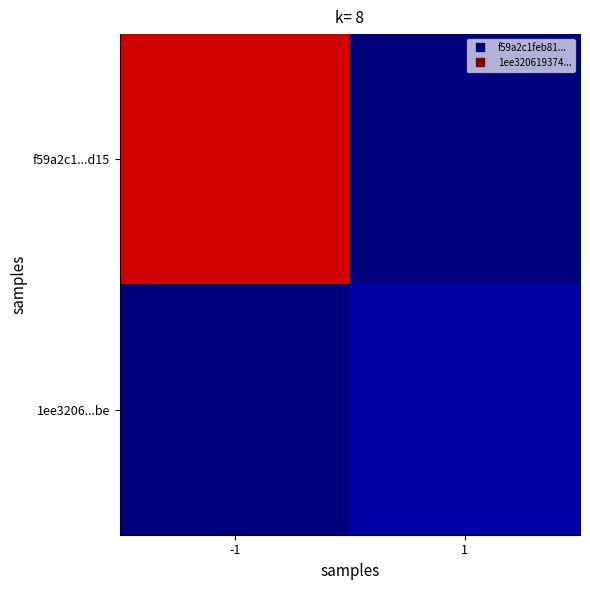

What is the total value across all series at -1?

51